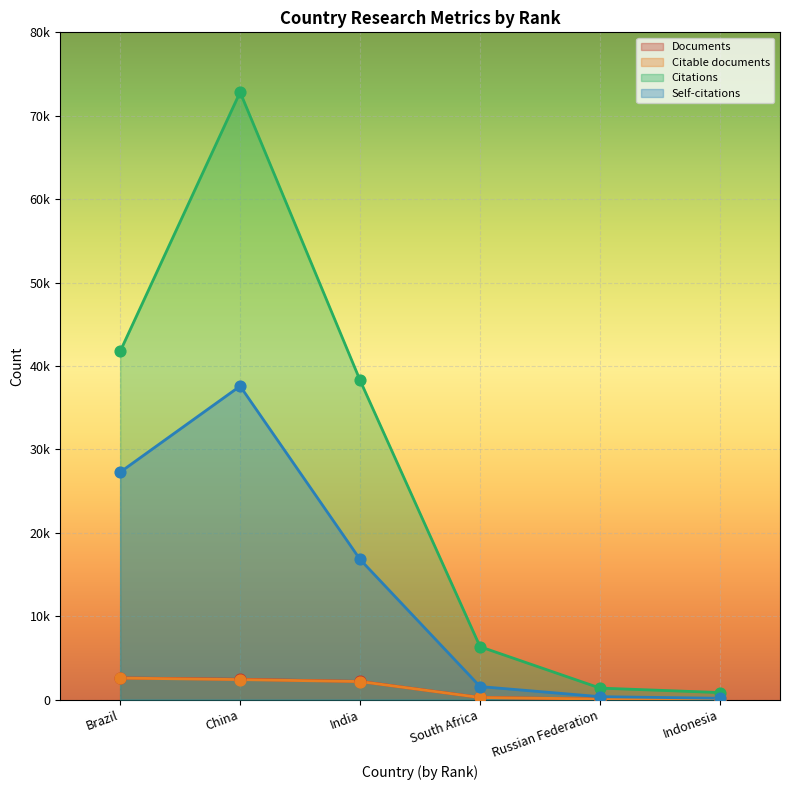

Which series has the largest Y range (max minus min)?

Citations